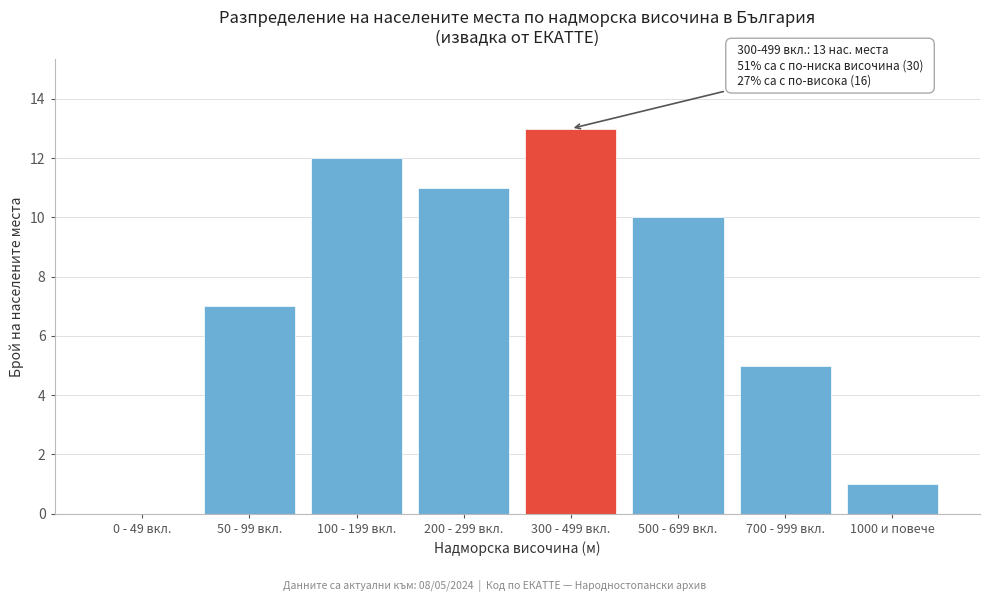

Reading left to right, what are all the values shown in this chart?

0 - 49 вкл.=0	50 - 99 вкл.=7	100 - 199 вкл.=12	200 - 299 вкл.=11	300 - 499 вкл.=13	500 - 699 вкл.=10	700 - 999 вкл.=5	1000 и повече=1